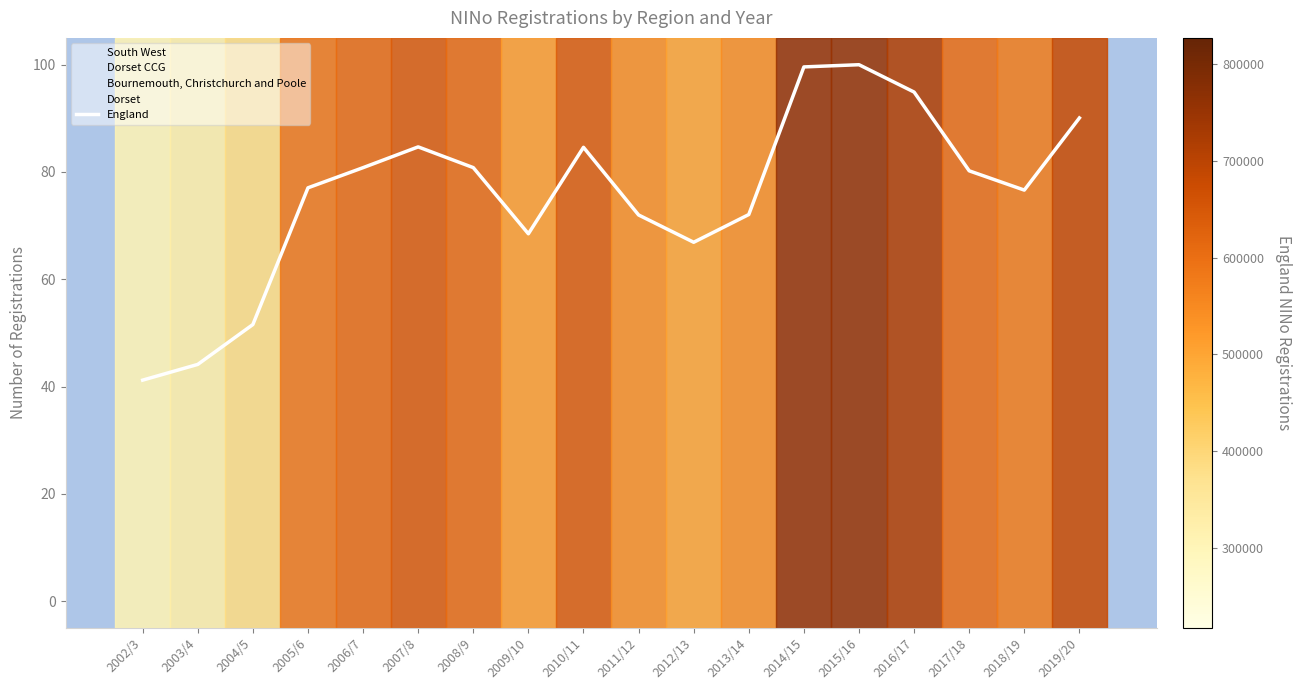

Reading right to left, extract all data points from this chart.

2019/20=90.1	2018/19=76.6	2017/18=80.2	2016/17=94.9	2015/16=100.0	2014/15=99.6	2013/14=72.1	2012/13=66.9	2011/12=72.0	2010/11=84.6	2009/10=68.5	2008/9=80.8	2007/8=84.7	2006/7=80.8	2005/6=77.0	2004/5=51.6	2003/4=44.1	2002/3=41.2